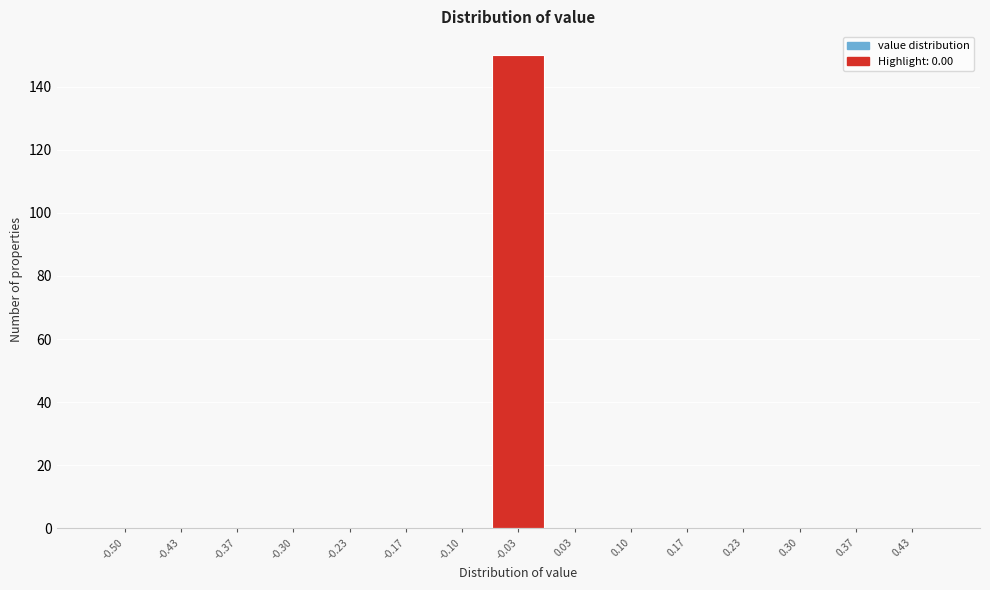

Reading right to left, list all the values displayed in this chart.

0.43=0	0.37=0	0.30=0	0.23=0	0.17=0	0.10=0	0.03=0	-0.03=150	-0.10=0	-0.17=0	-0.23=0	-0.30=0	-0.37=0	-0.43=0	-0.50=0